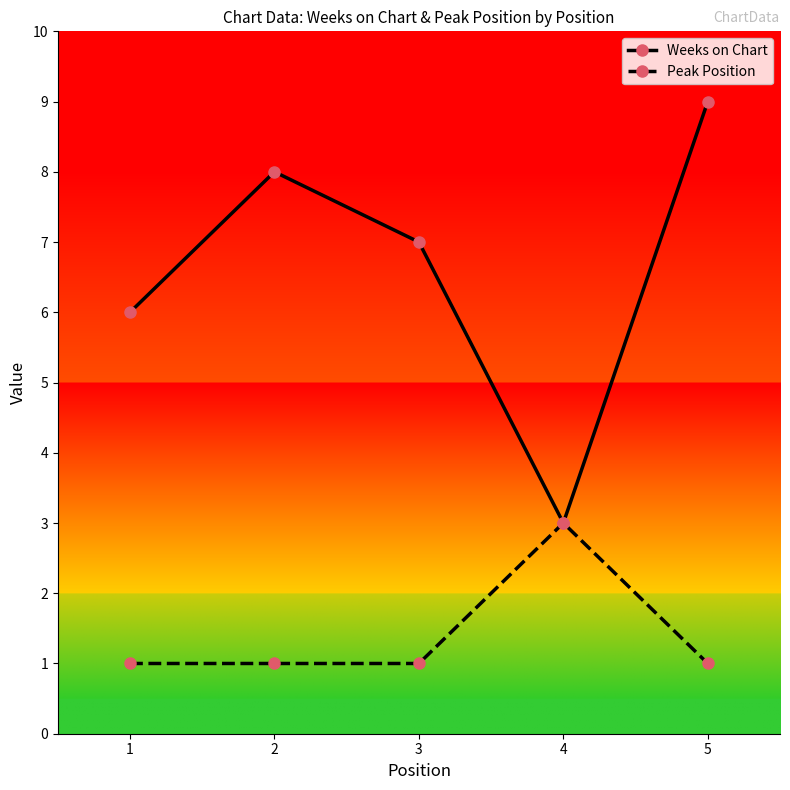

True or false: Peak Position has a value of 3 at 4.

True